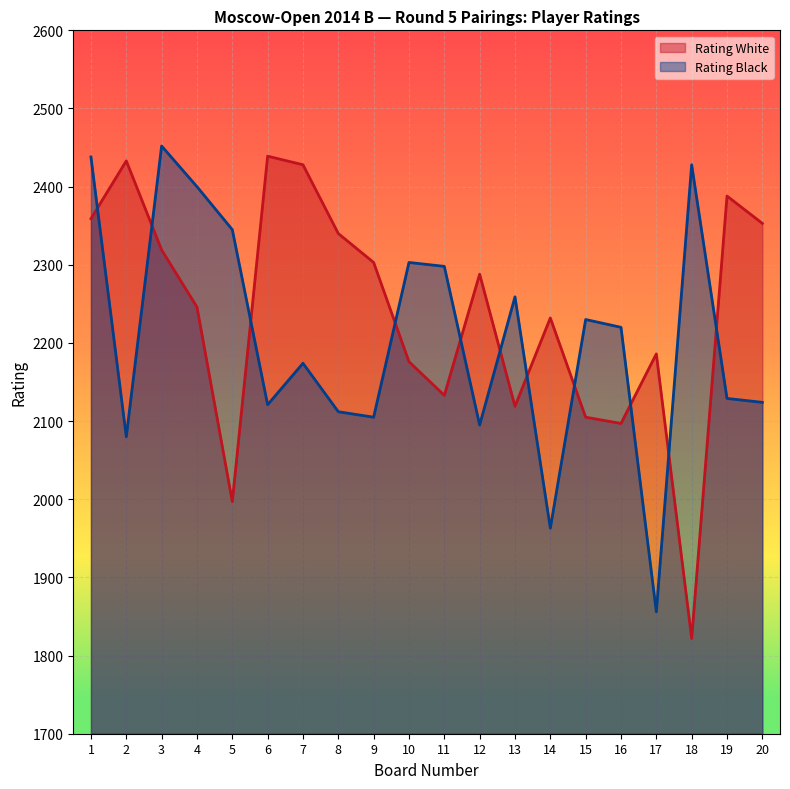

Read the Rating White value at 16, to the nearest 100.

2100